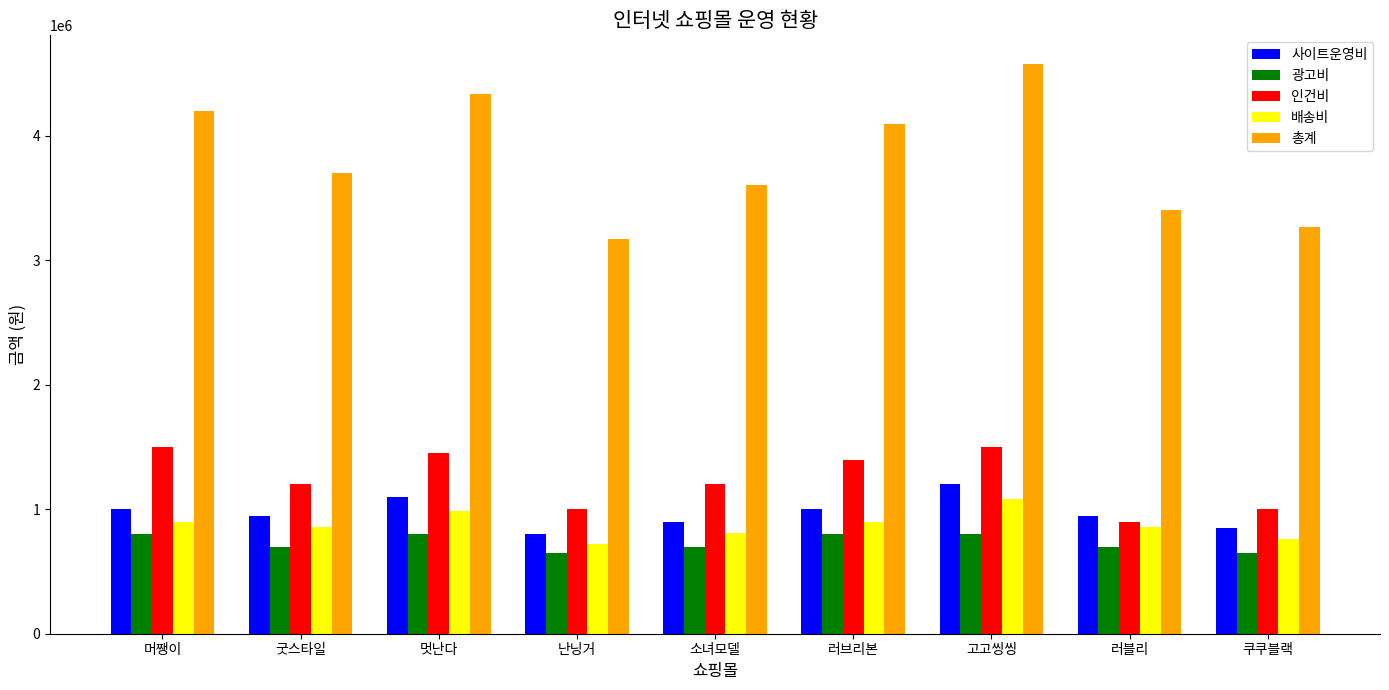

What is the value of the 배송비 bar at the 6th from the left?

900000